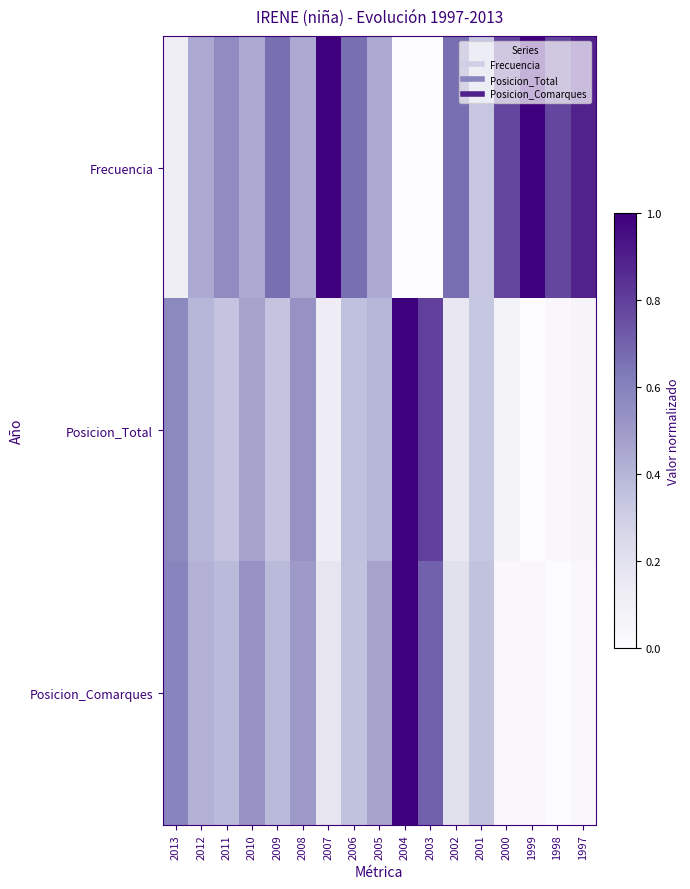

Between 2008 and 2006, which is larger?

2006